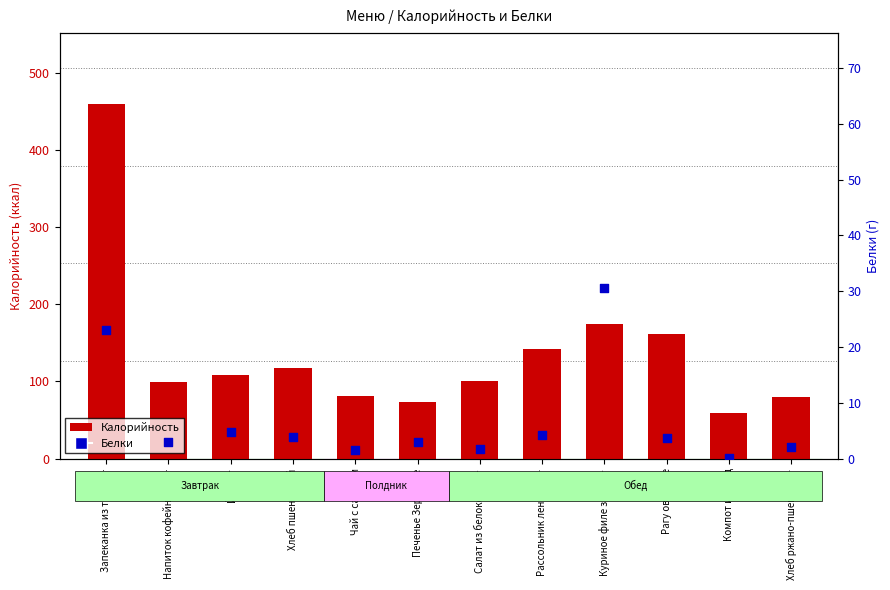

Which series reaches the maximum Y coordinate?

Калорийность